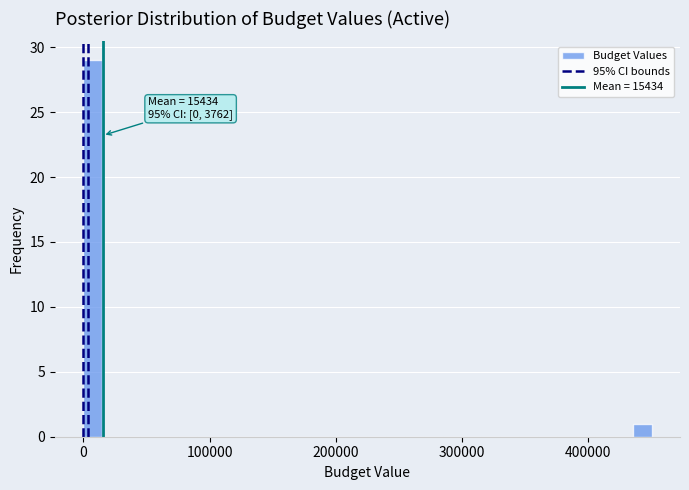

Read against the x-axis, roughly where is the centre of the tallest bar?

10000